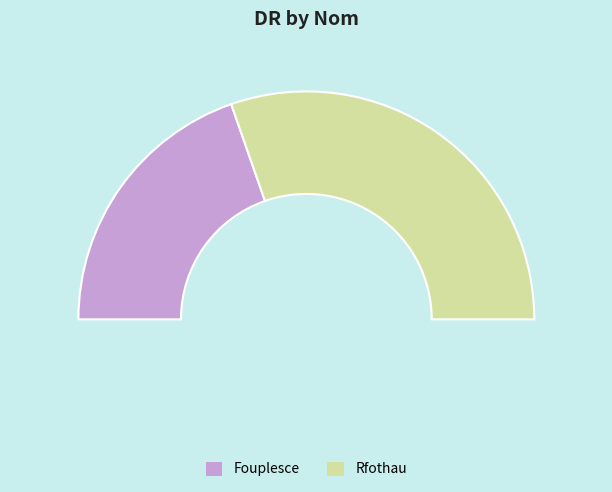

Is it true that Rfothau is 61% of the pie?

True